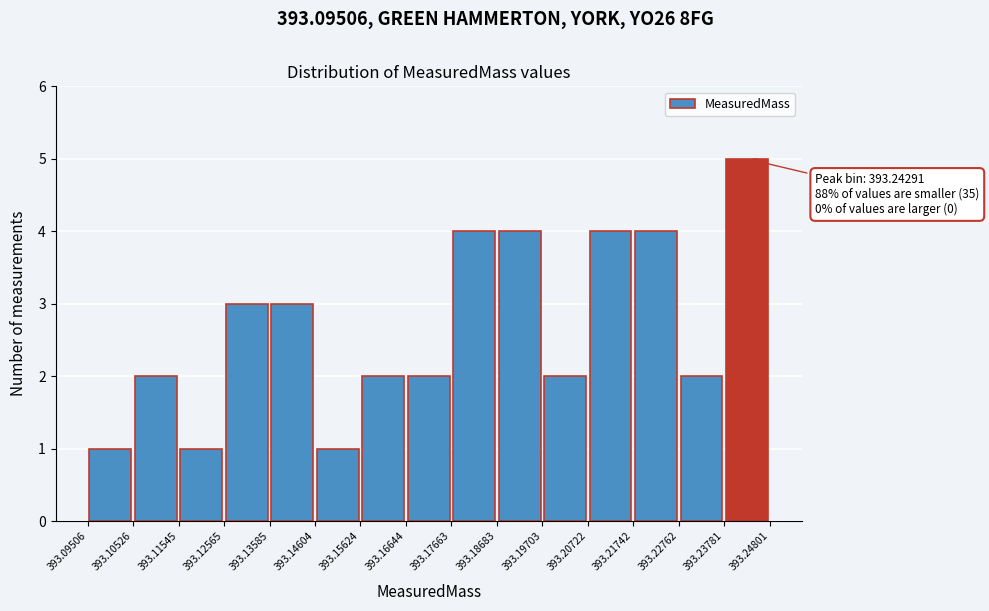

Over which range of the x-axis is the bar tallest?

393.23781 to 393.24801